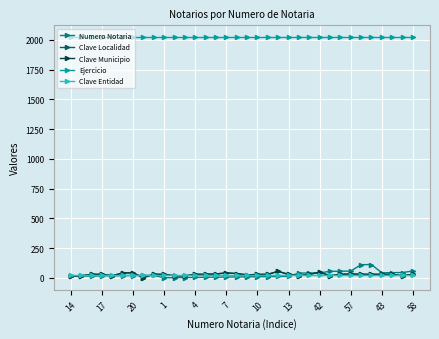

Does the chart have visible grid lines?

Yes